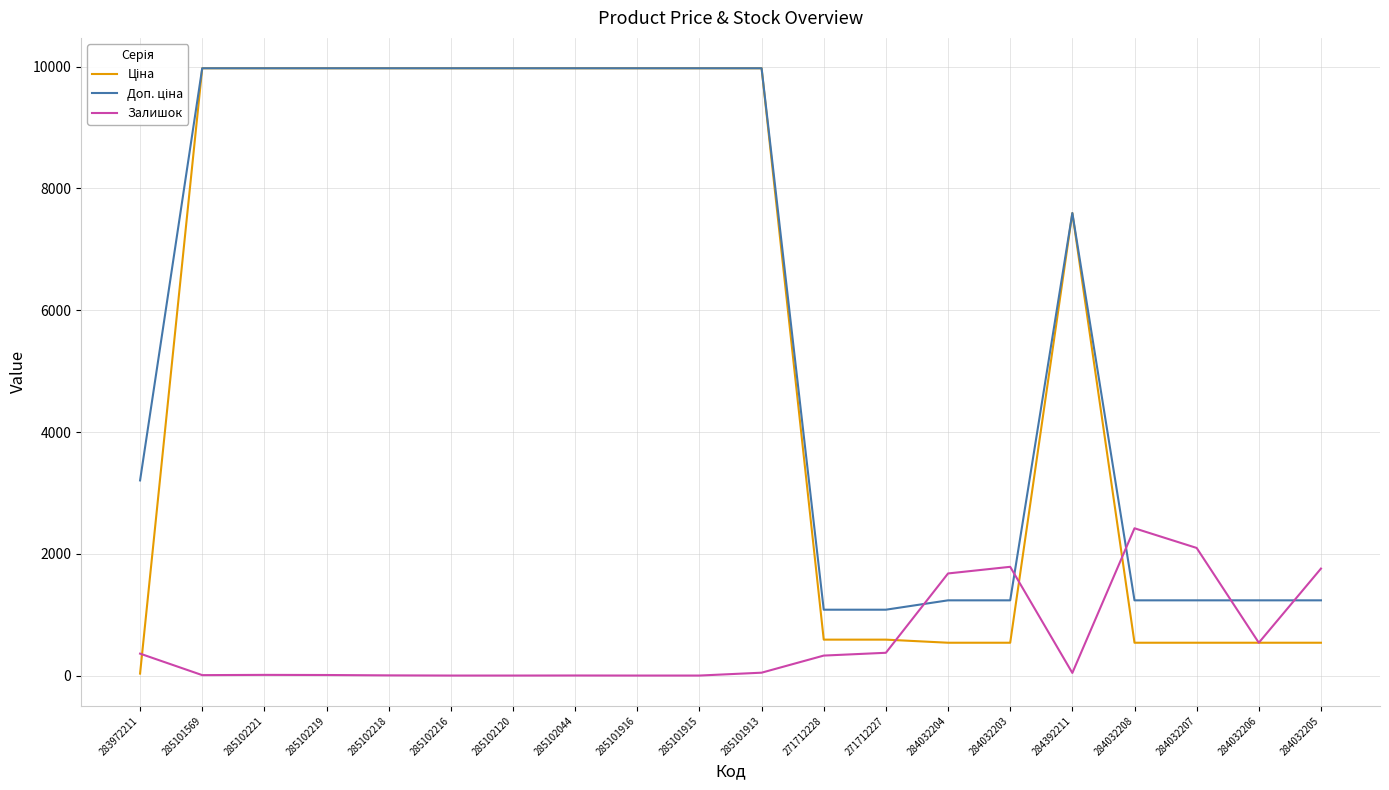

What is the total value across all series at 285101916?

19950.0